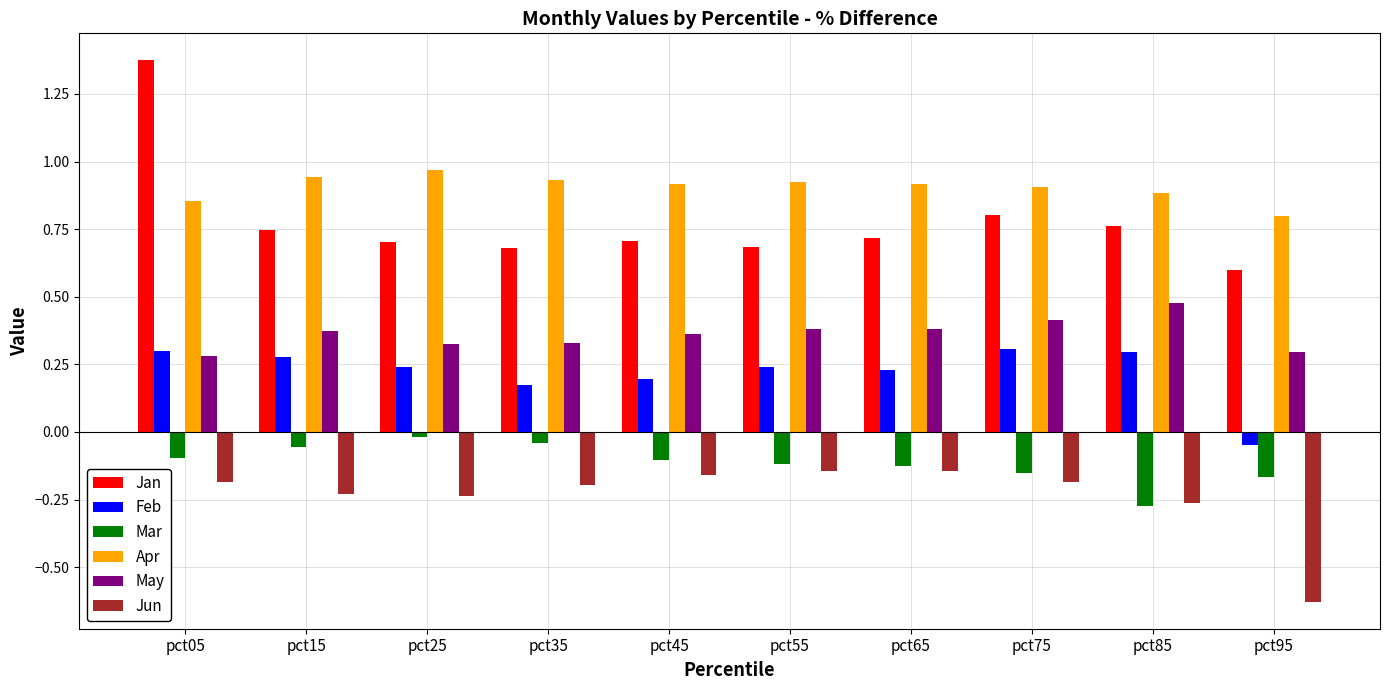

How many distinct data groups are displayed?

6